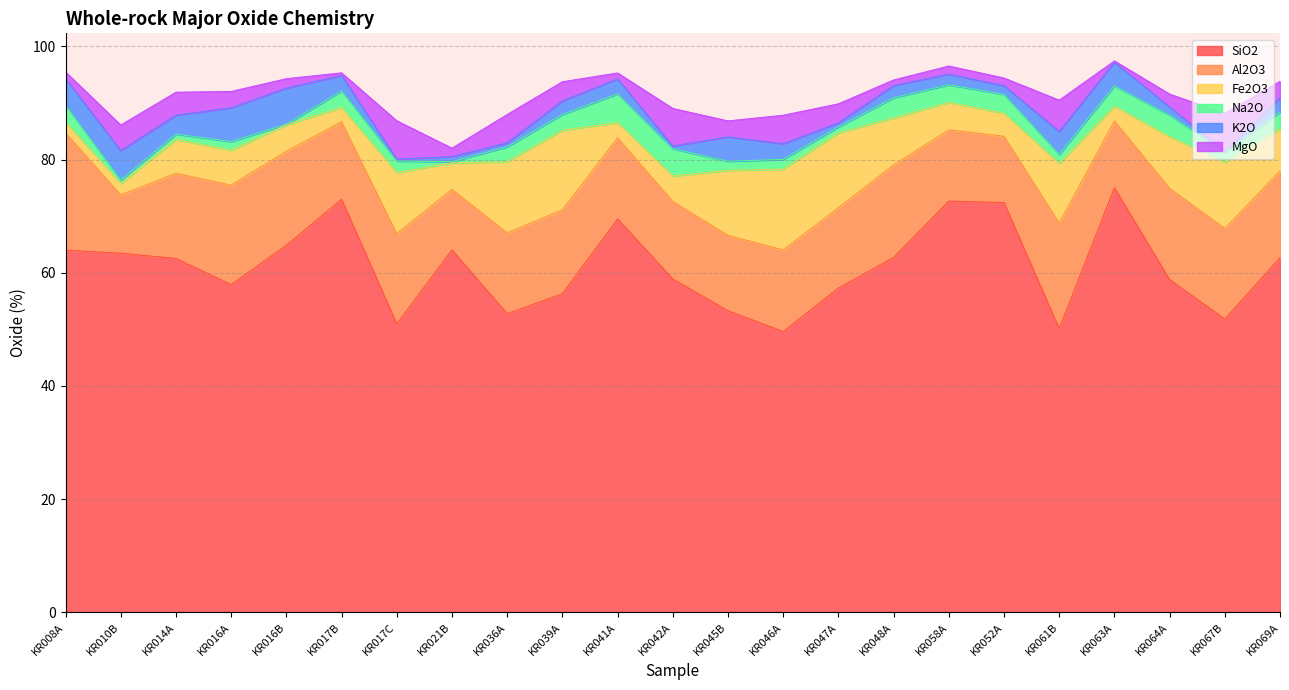

What is the difference between the MgO values at KR010B and KR008A?

3.3